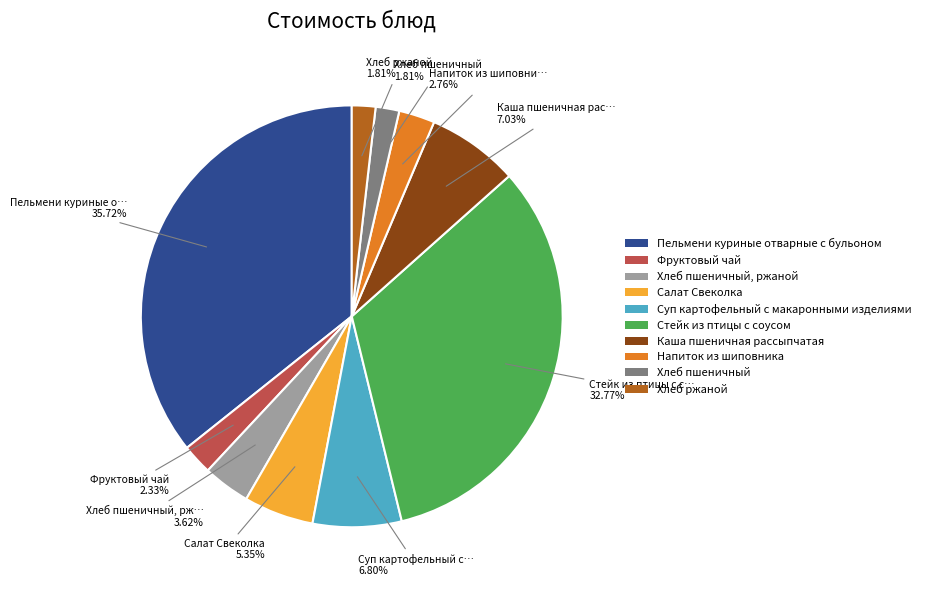

Does Каша пшеничная рассыпчатая represent more than half of the total?

No